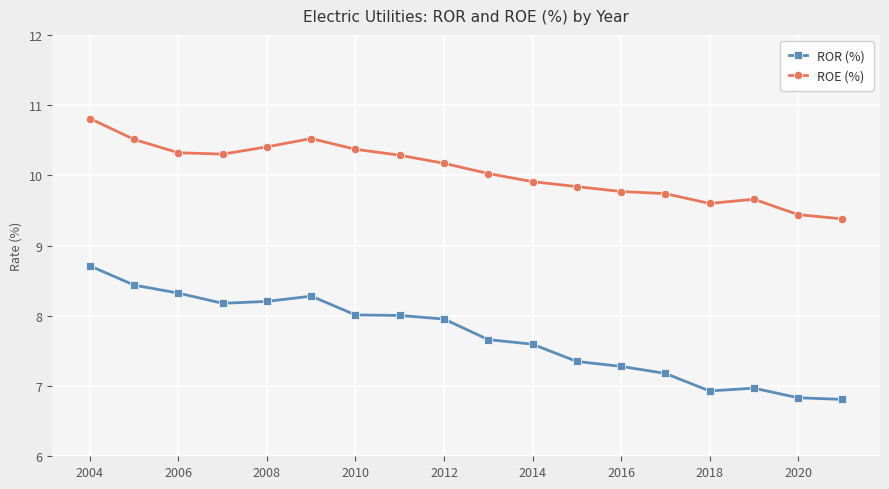

What is the difference between the maximum and minimum values in the ROE (%) series?

1.4